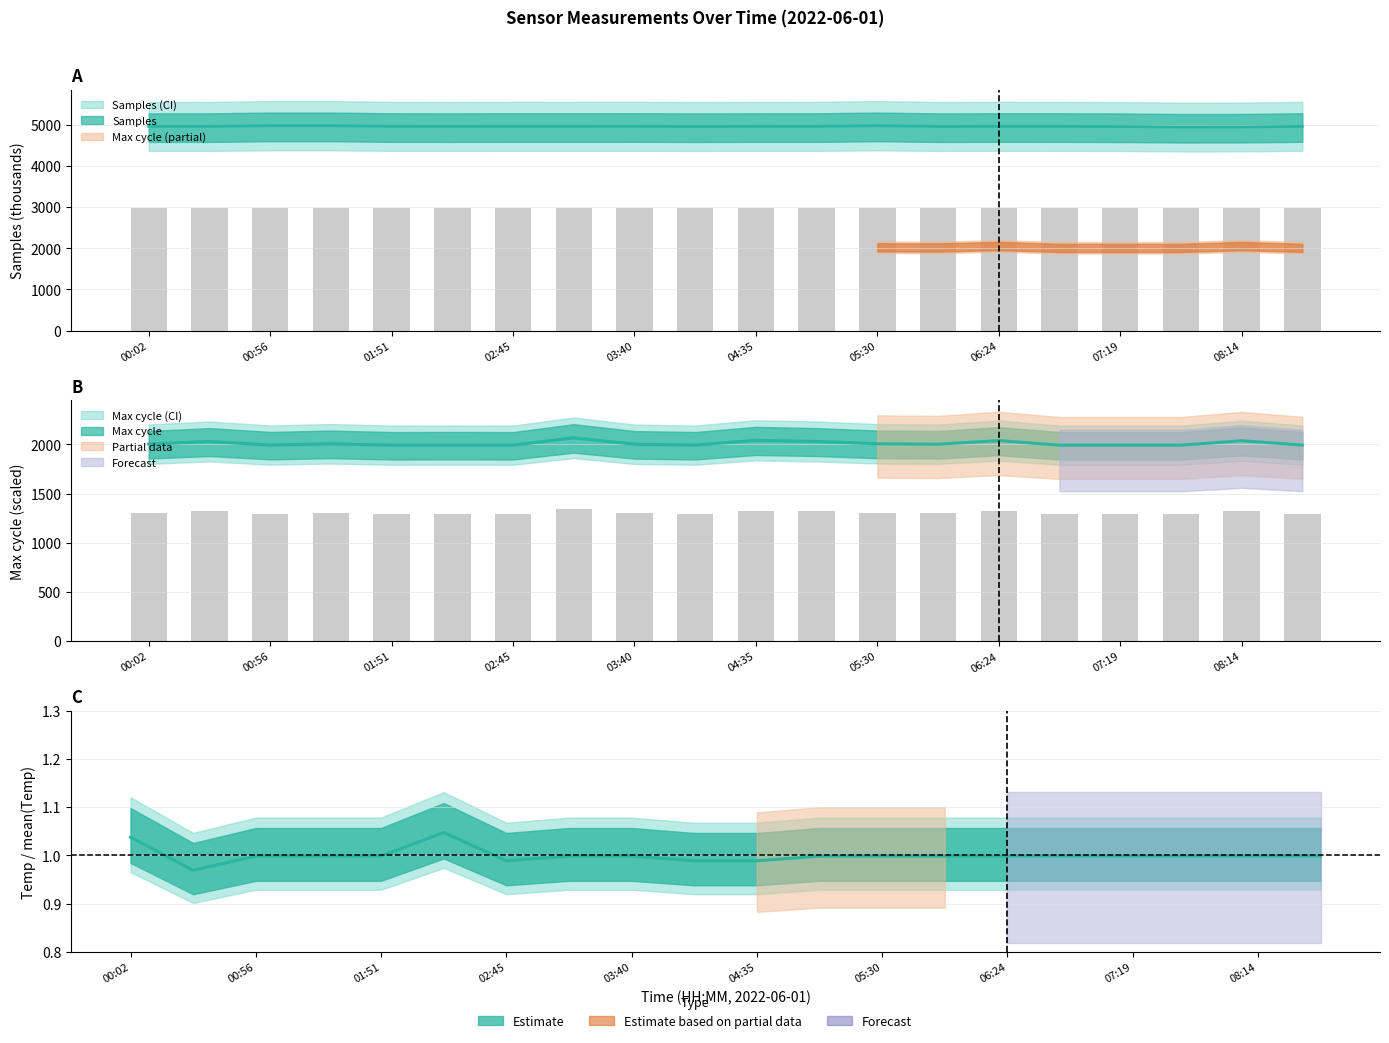

Are the bars grouped side by side (vs. stacked)?

Yes